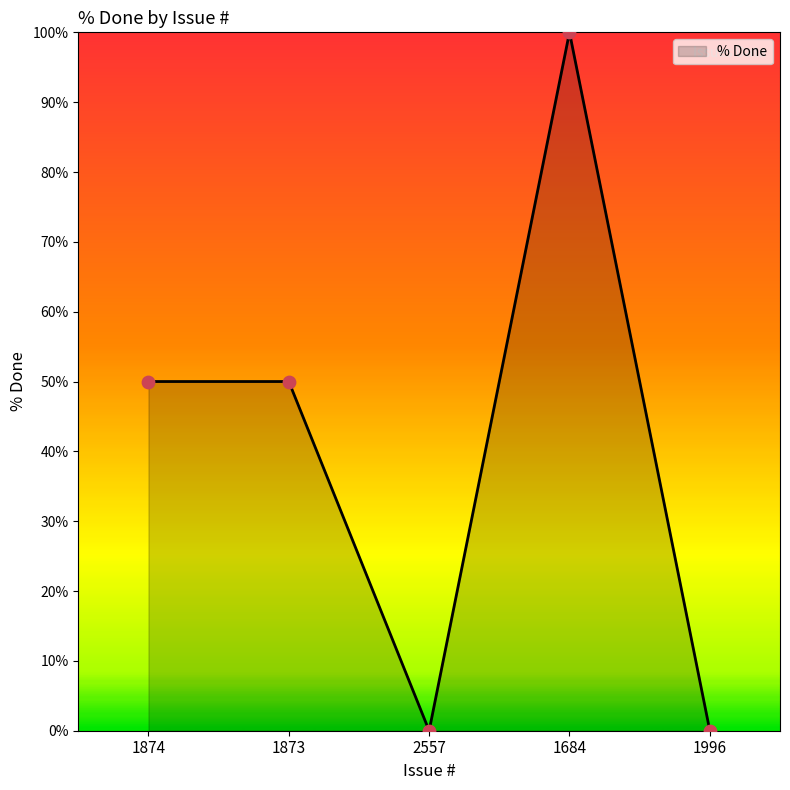

What is the change in value from 1873 to 1684?

+50